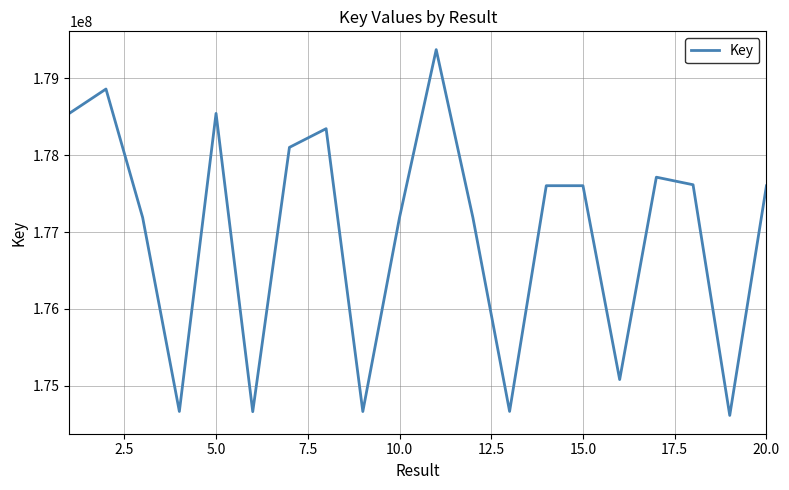

What is the smallest value displayed?

174614424